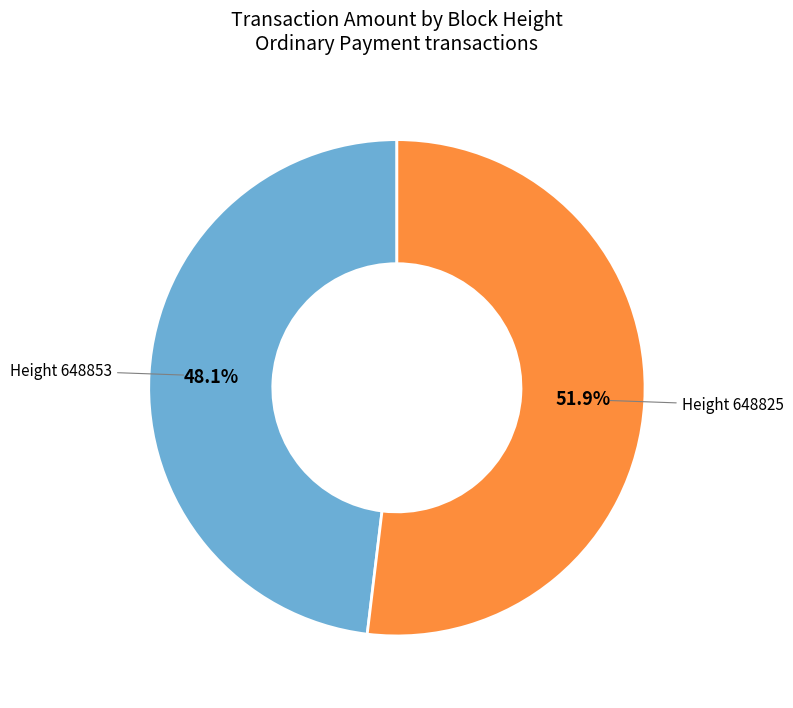

Does any single category account for the majority?

Yes